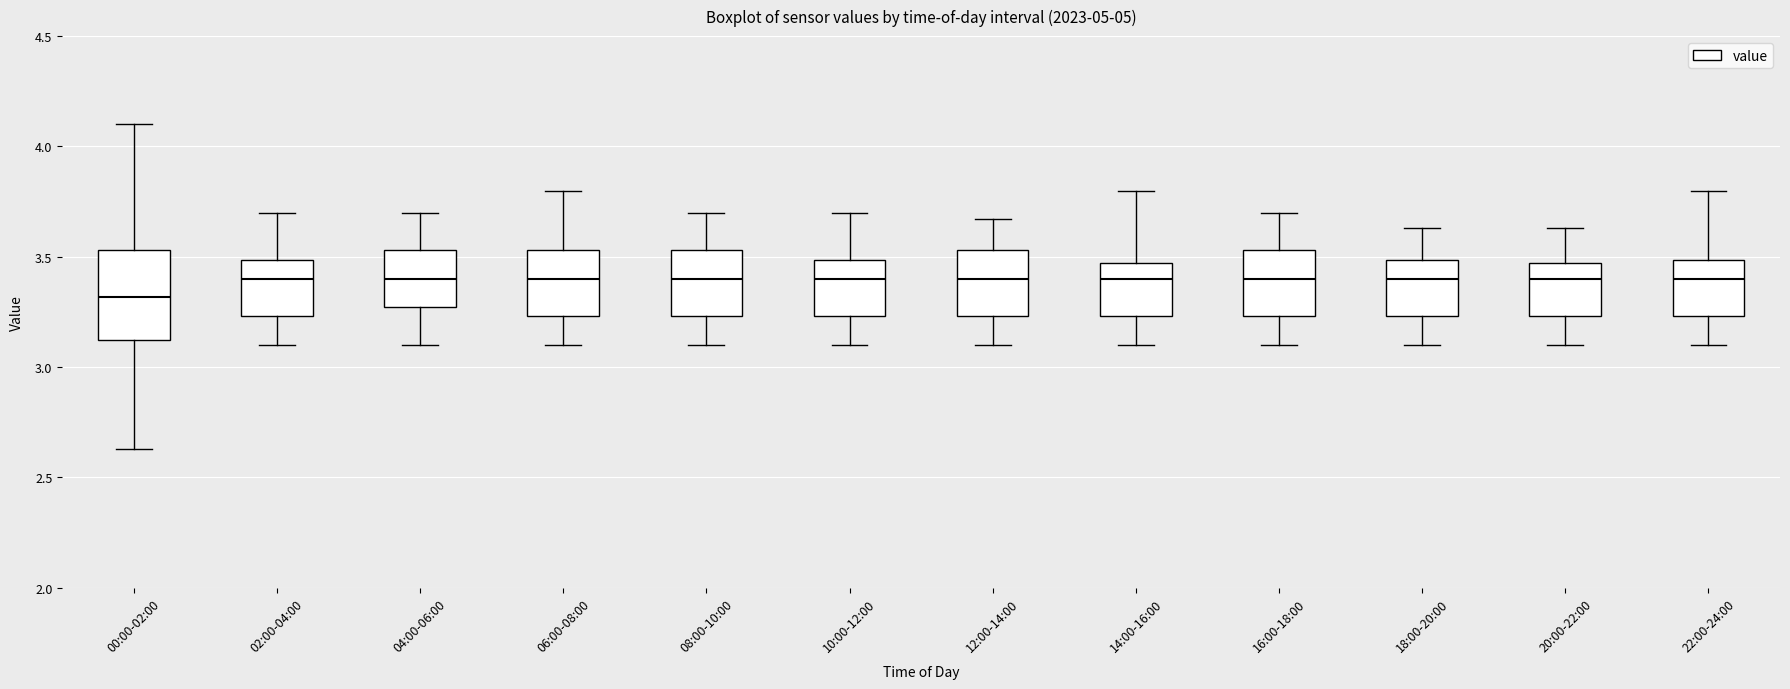

Which box is the tallest, from its lower edge to its upper edge?

00:00-02:00